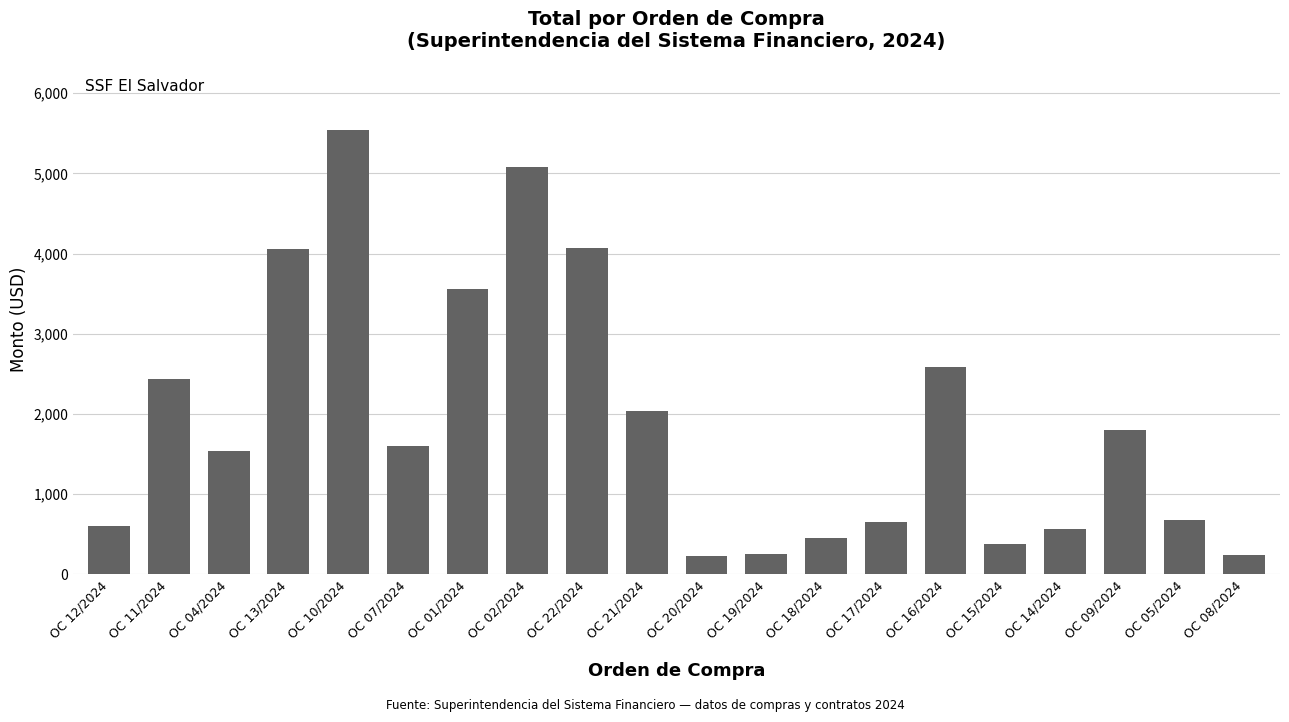

Where is the data nearest to the value 2882?

OC 16/2024